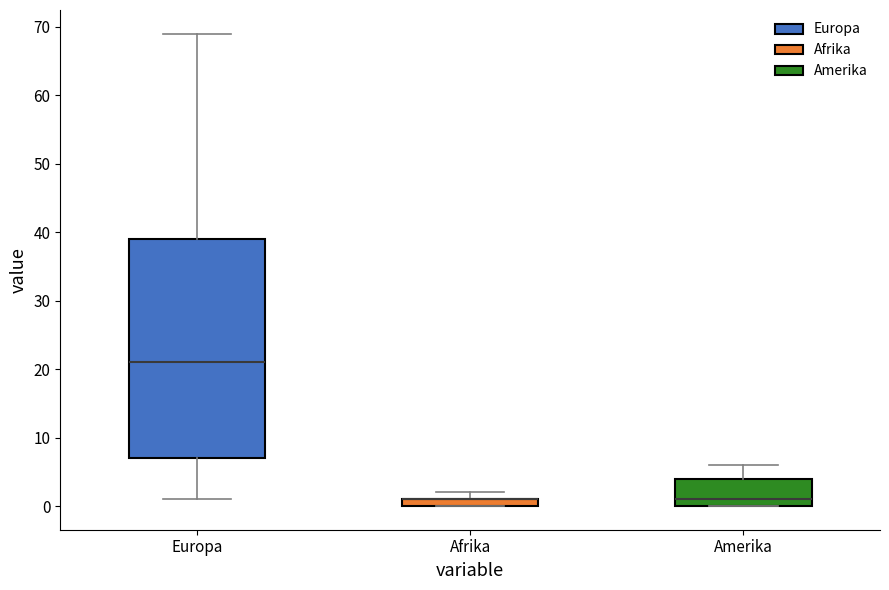

Comparing the boxes themselves (not the whiskers), which one is the tallest?

Europa